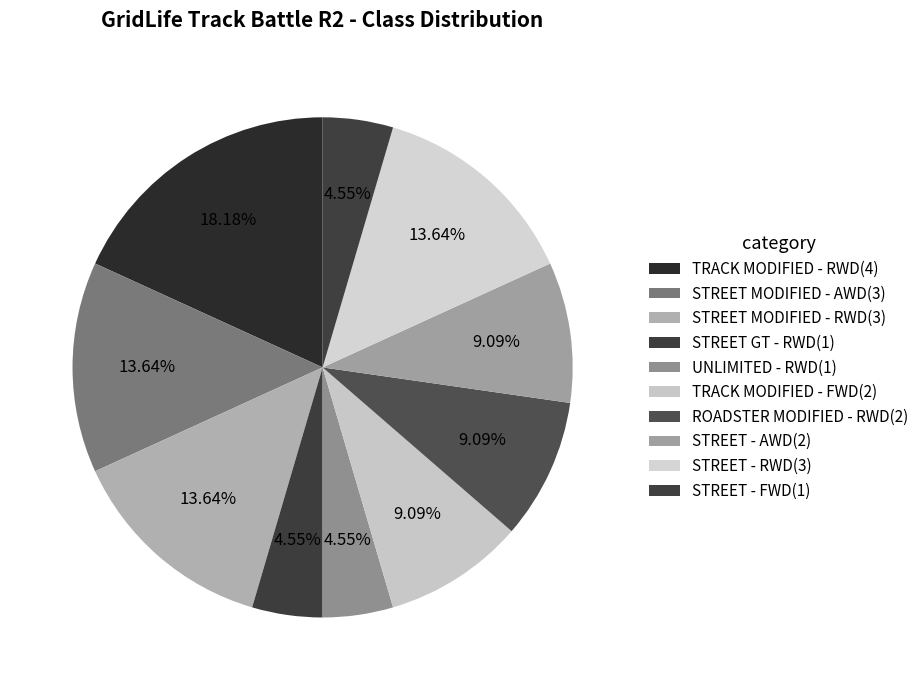

To the nearest percent, what portion does TRACK MODIFIED - RWD represent?

18%